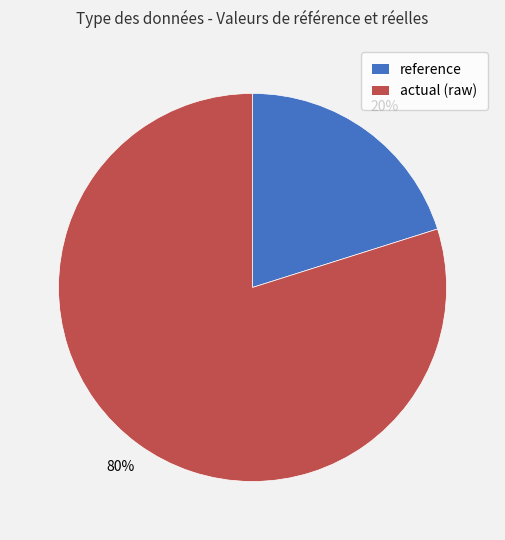

To the nearest percent, what is the combined percentage of actual (raw) and reference?

100%